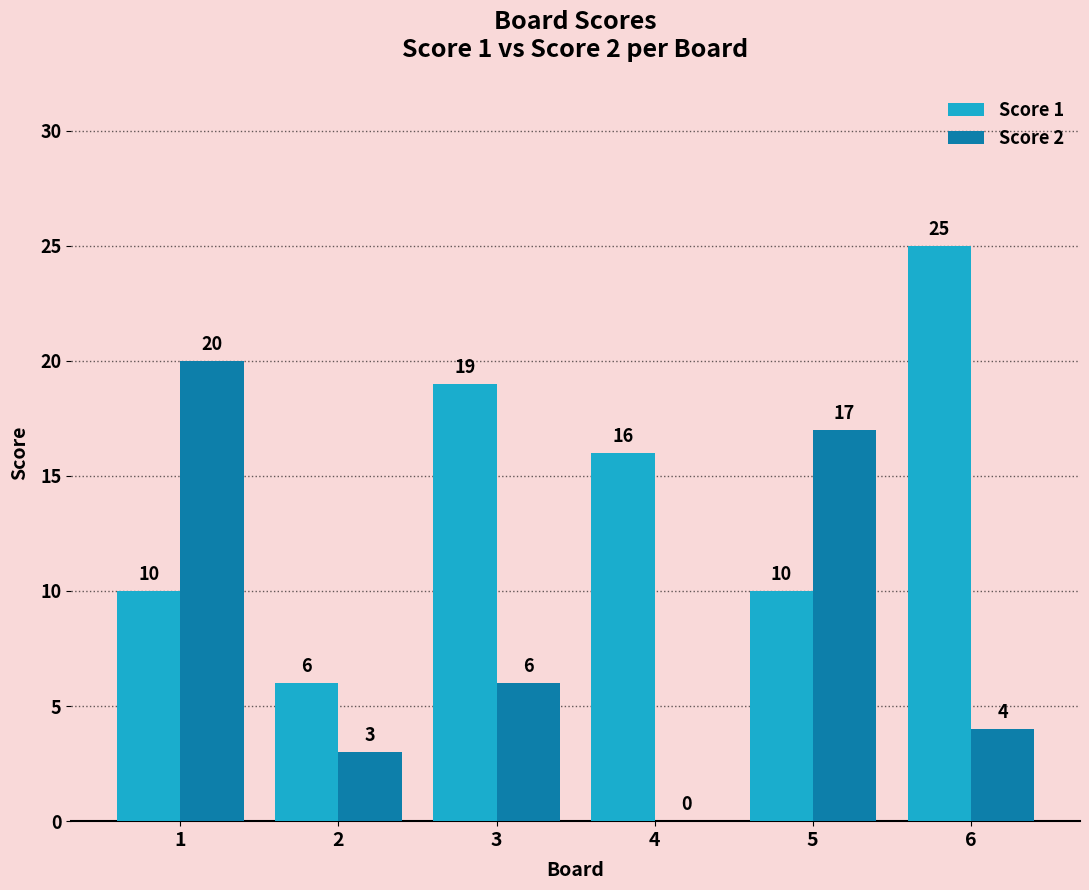

Is it true that Score 2 equals 0 at 4?

True